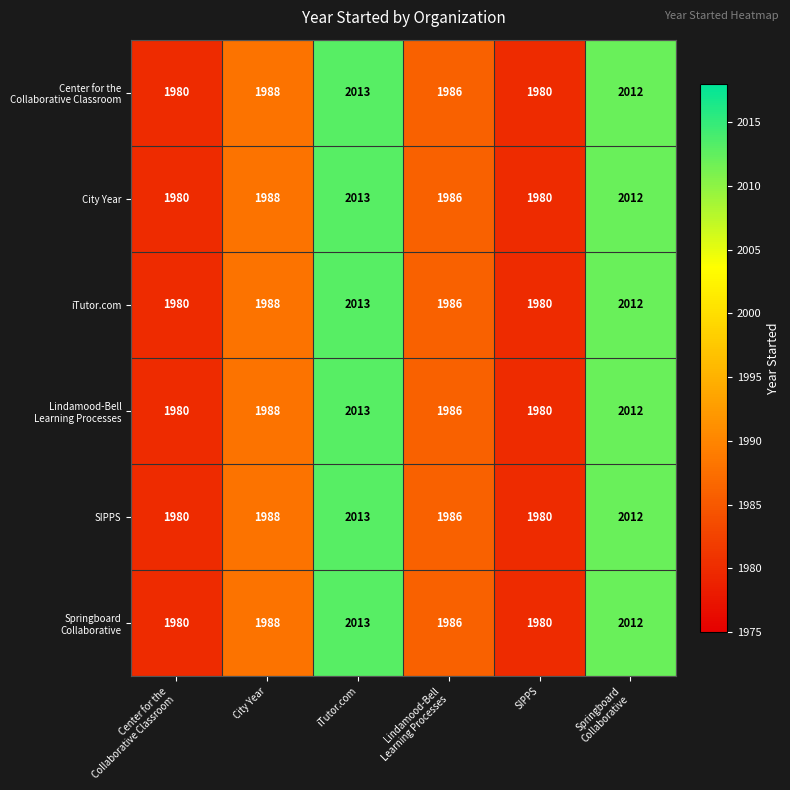

True or false: SIPPS has a value of 718 at City Year.

False